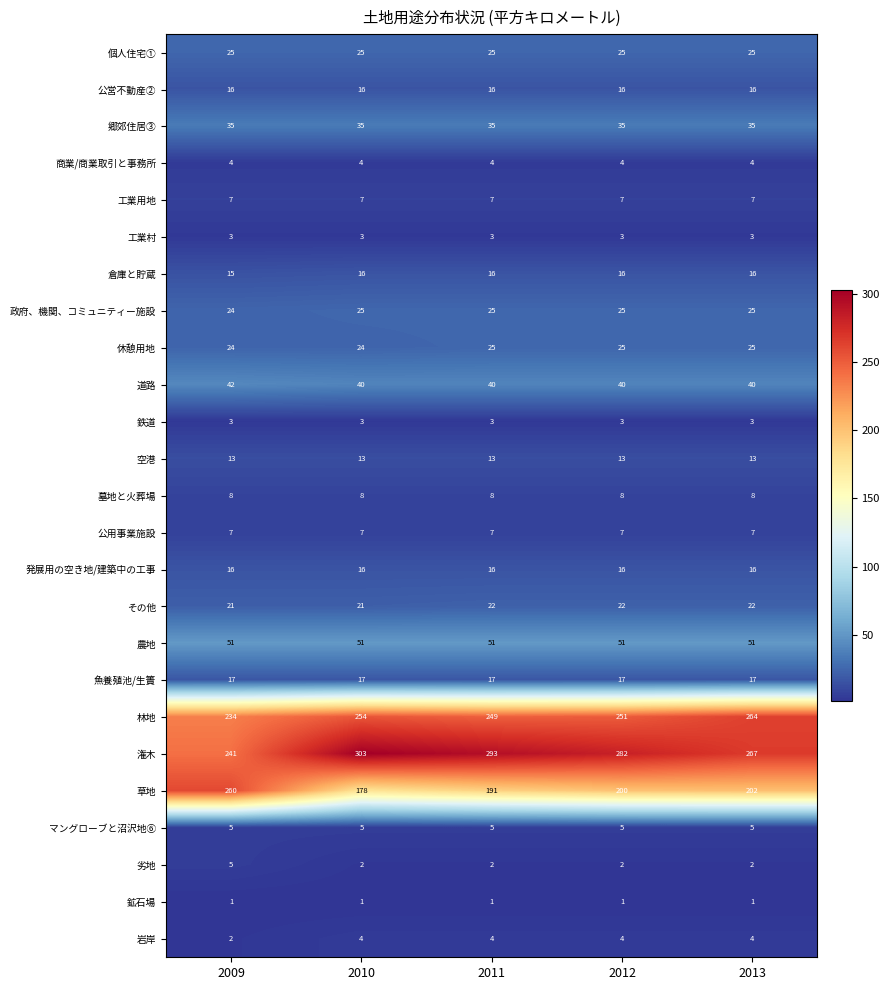

True or false: 鉱石場 has a value of 1 at 2009.

True